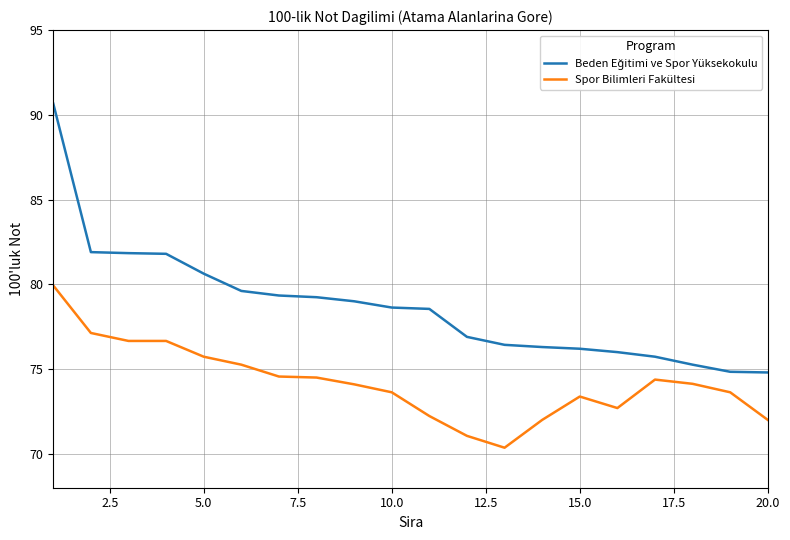

How many lines are shown in the chart?

2